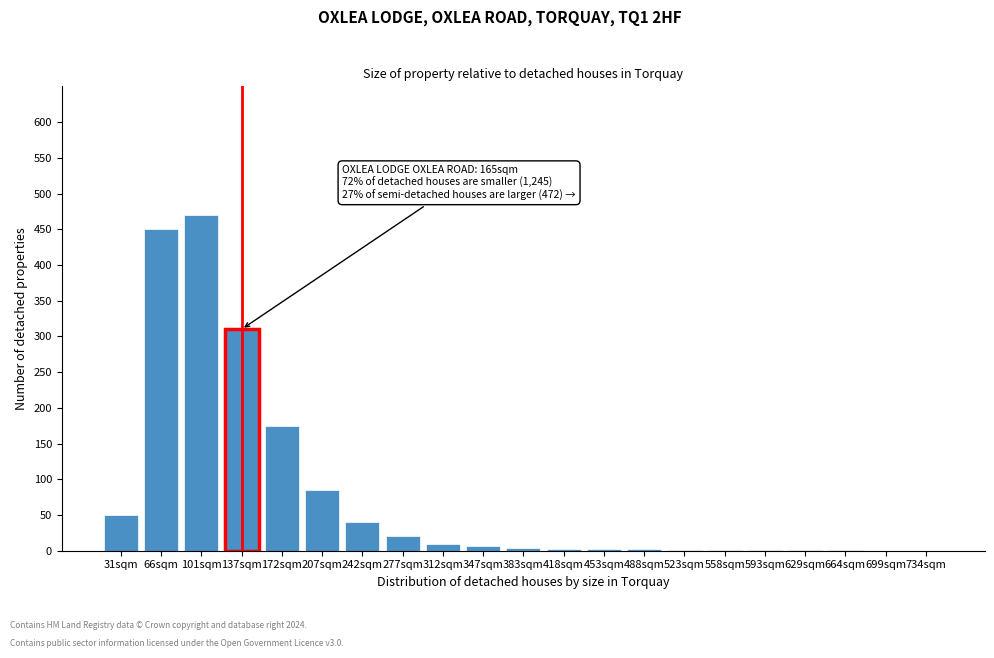

Which label corresponds to the largest value in the chart?

101sqm